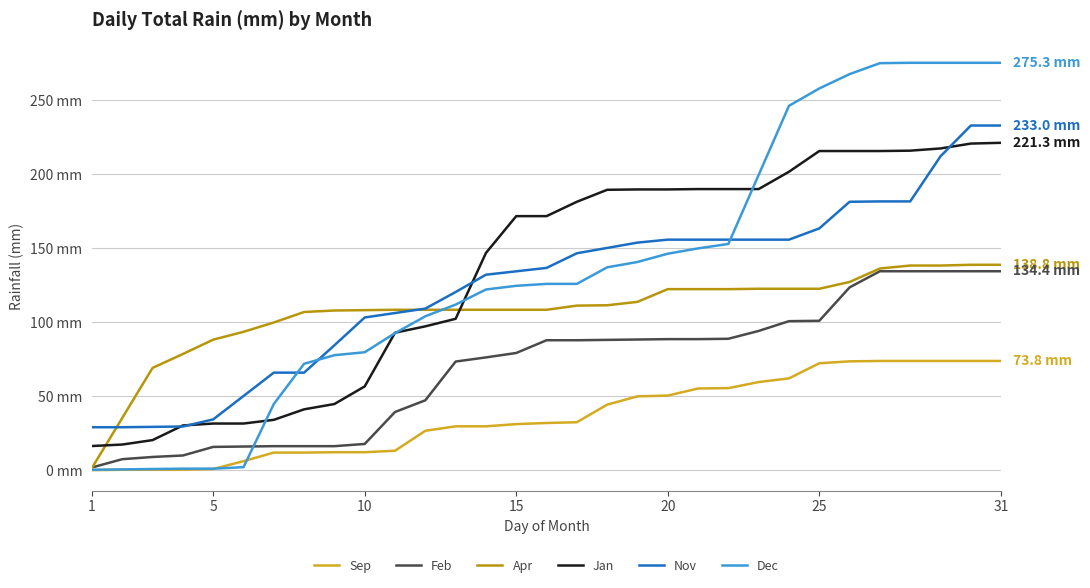

Does the chart display data point markers on the line(s)?

No